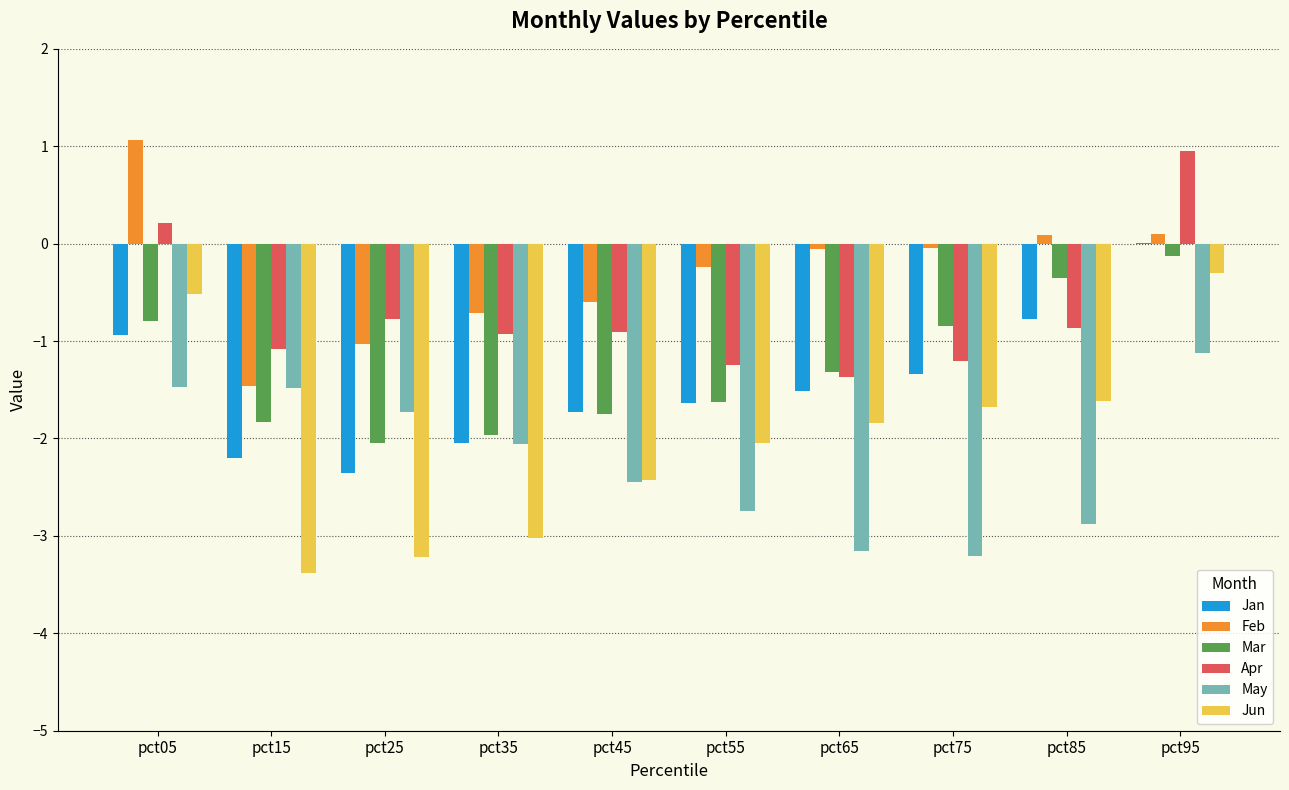

What value does the May series have at pct45?

-2.5